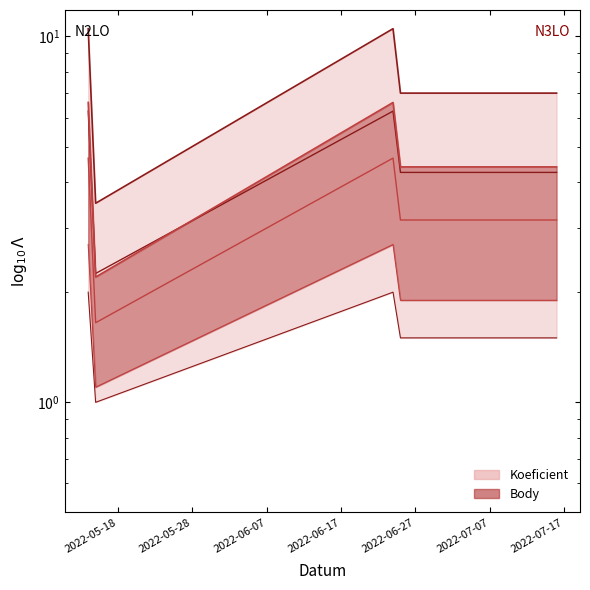

Is the value of Body at 2022-06-24 greater than the value of Koeficient at 2022-06-25?

No